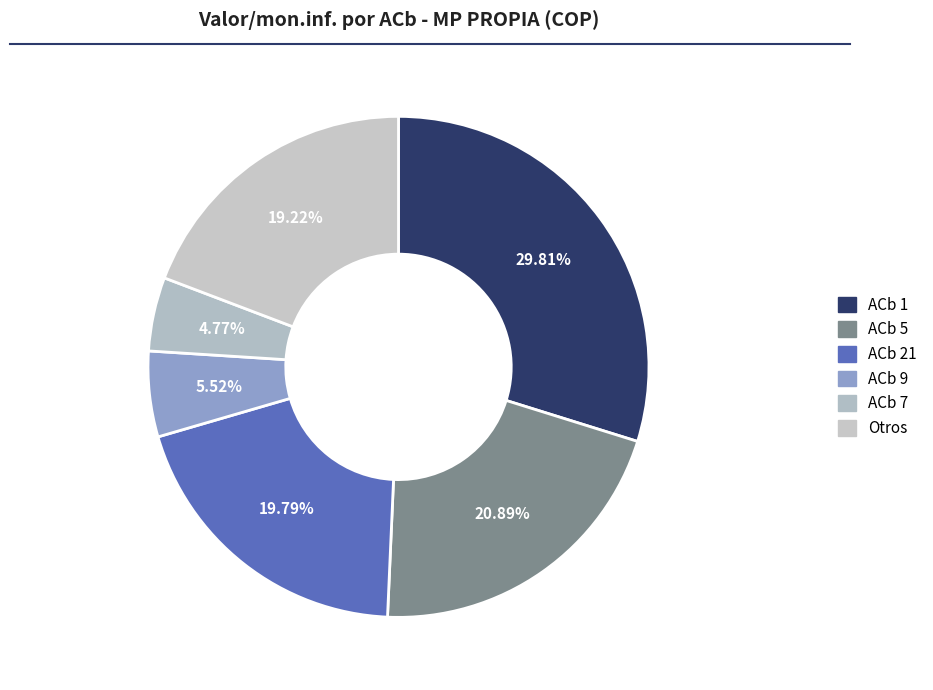

Count the number of slices in the pie.

6